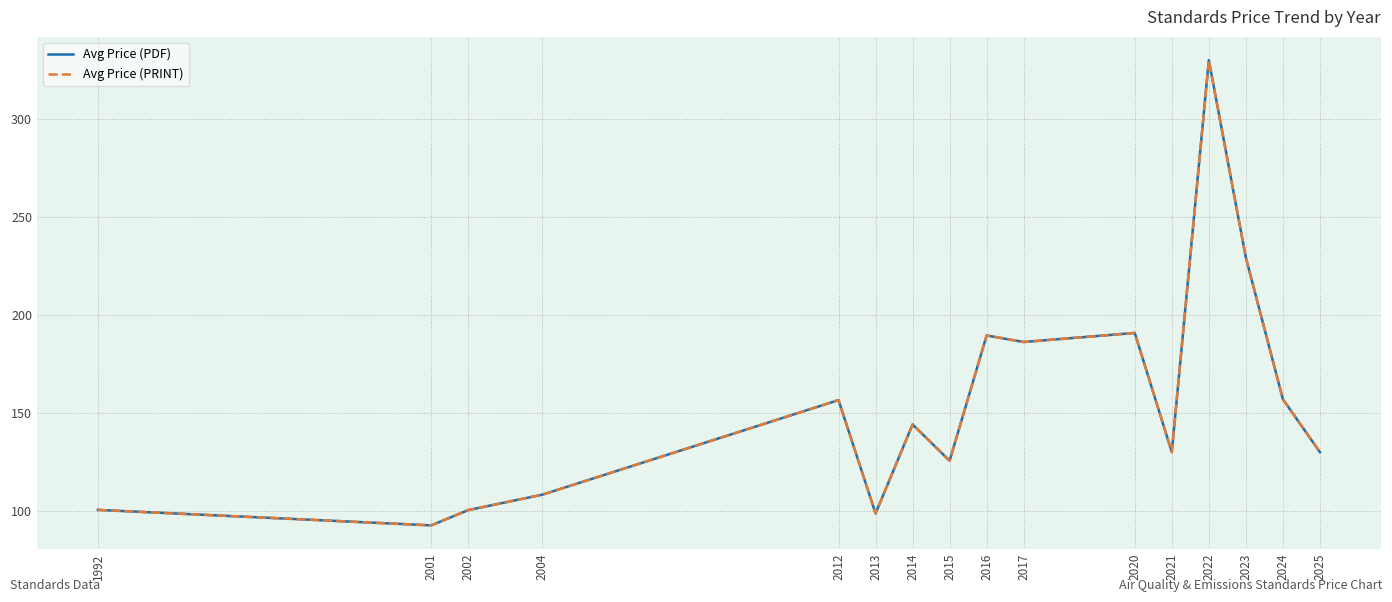

Does the chart display data point markers on the line(s)?

No